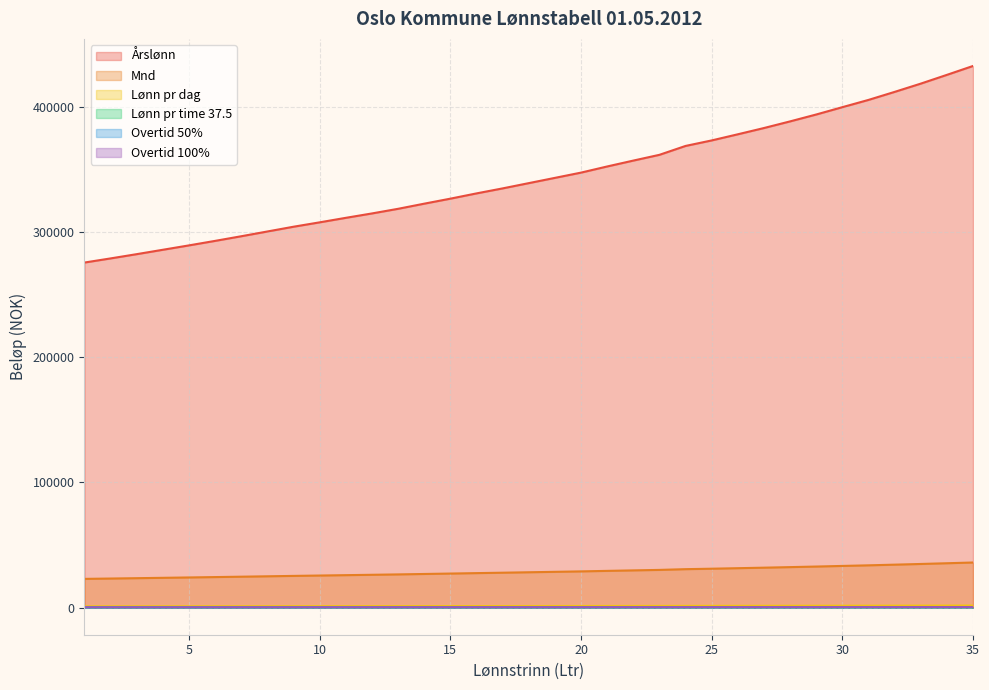

How many categories are shown in the chart?

35